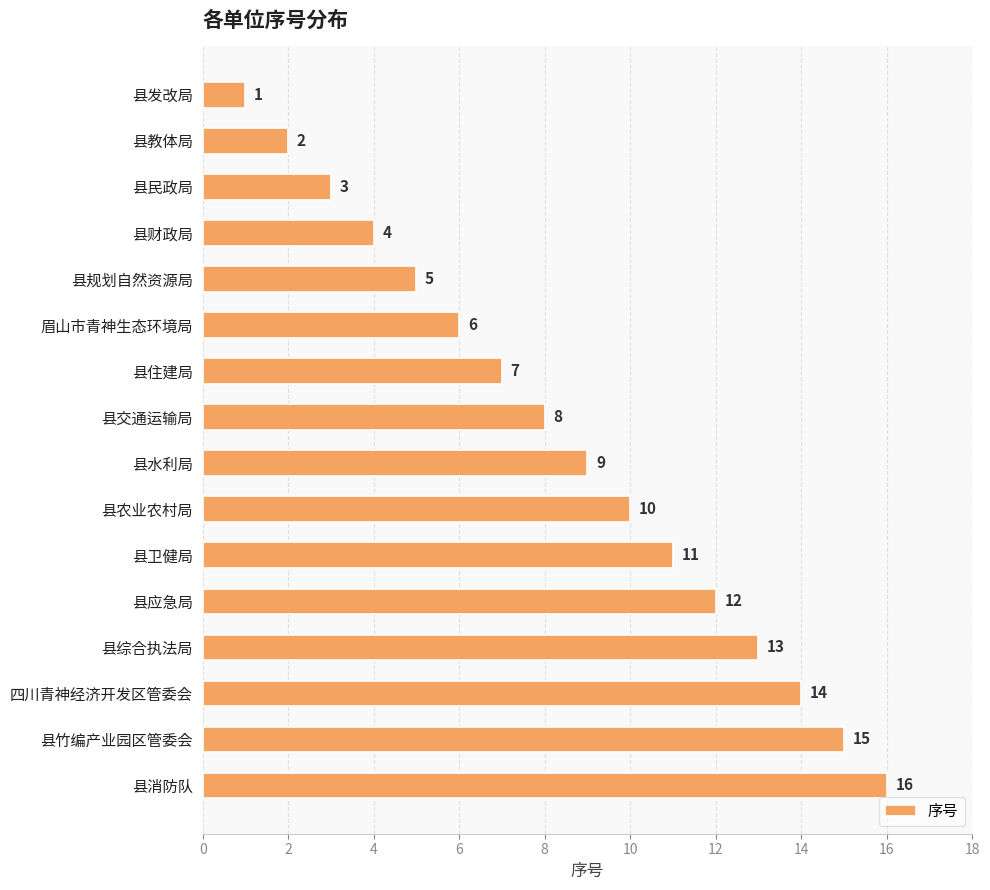

Which has a higher value, 县农业农村局 or 县教体局?

县农业农村局